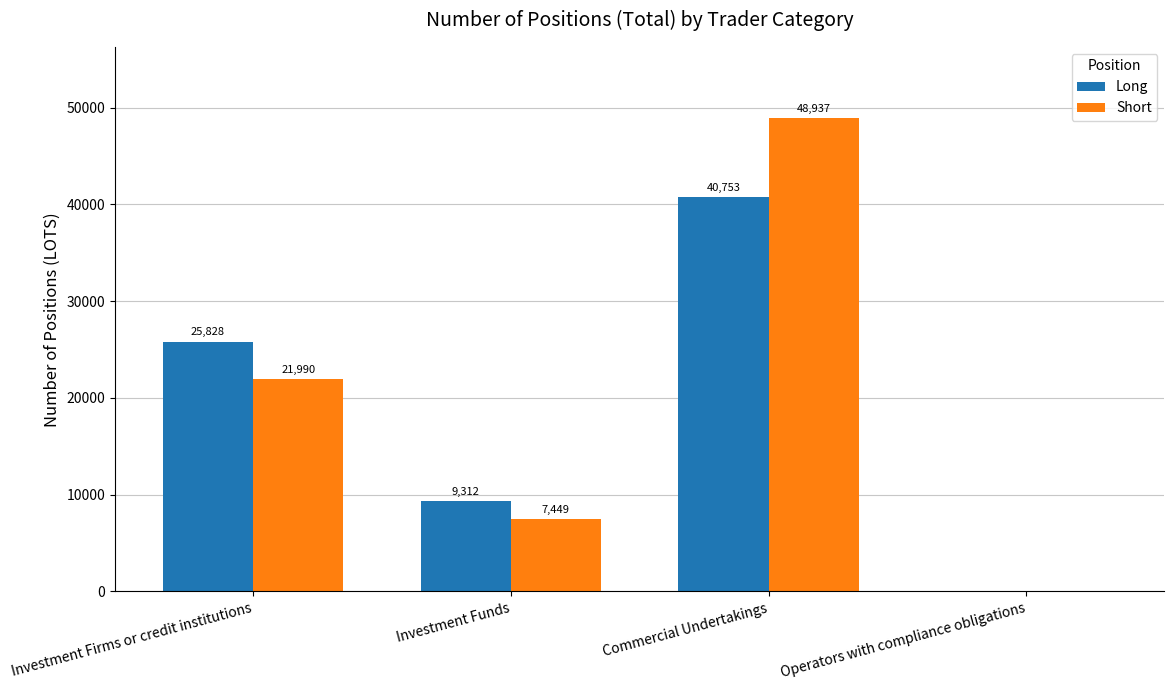

Where does the Short series first go above 21989?

Investment Firms or credit institutions